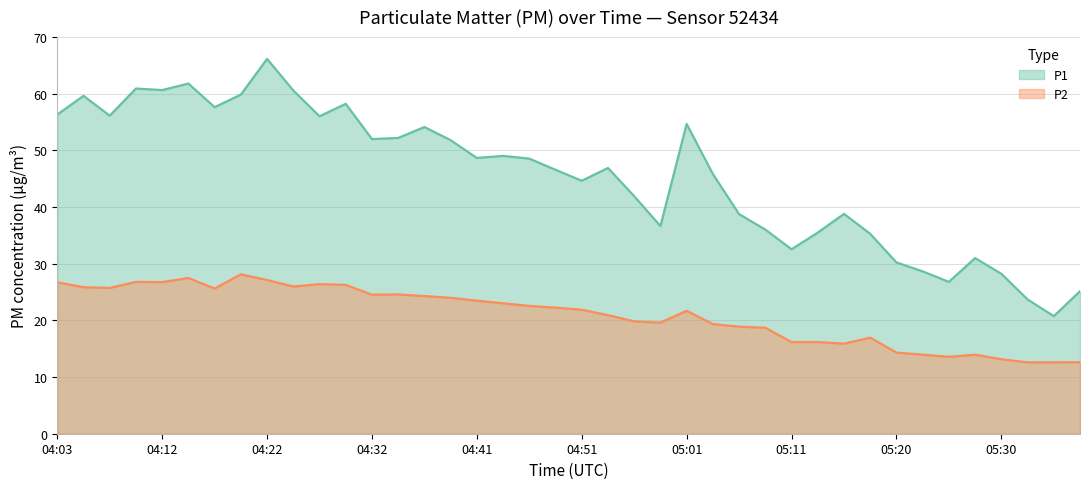

Does the chart have visible grid lines?

Yes